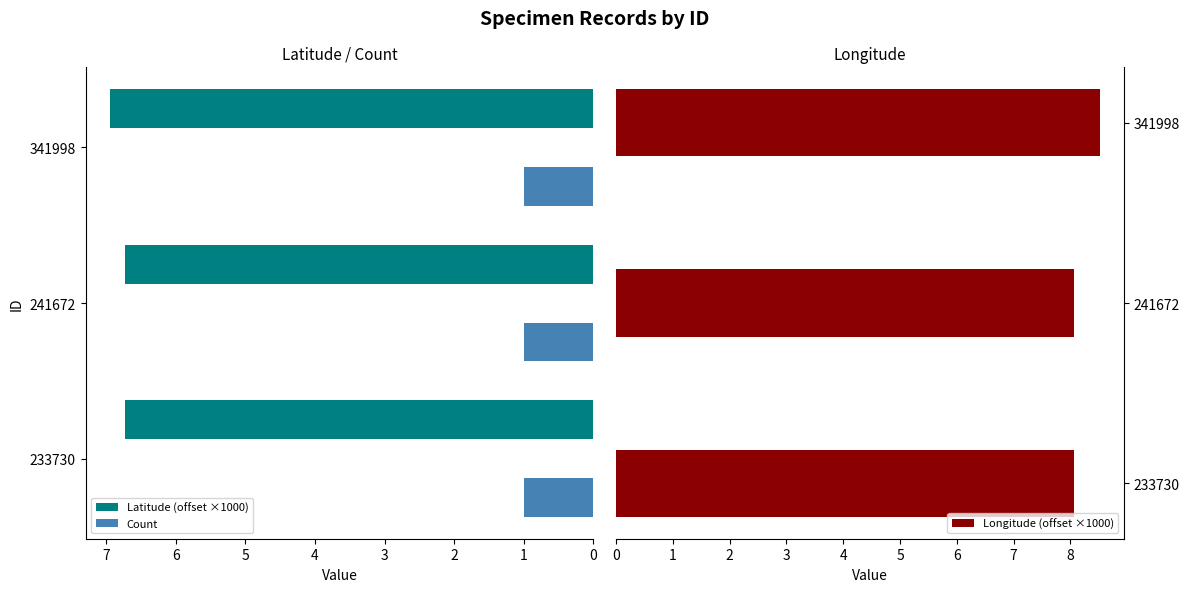

Which series has the largest range (max minus min)?

Longitude (offset ×1000)